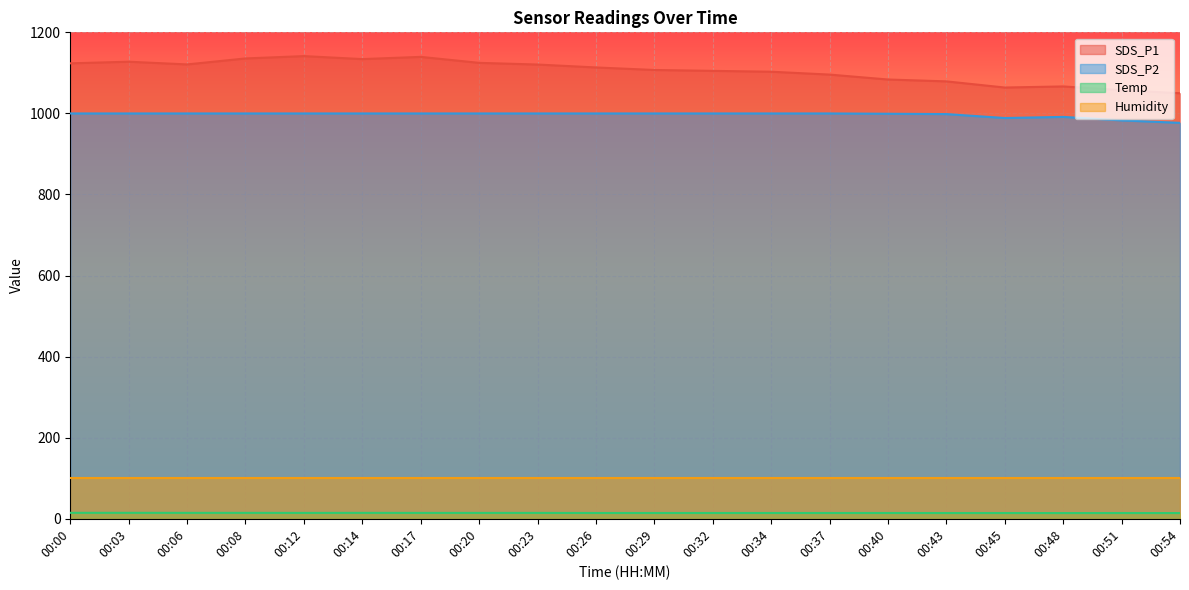

The value of Temp at 00:14 is 14.6. True or false?

True